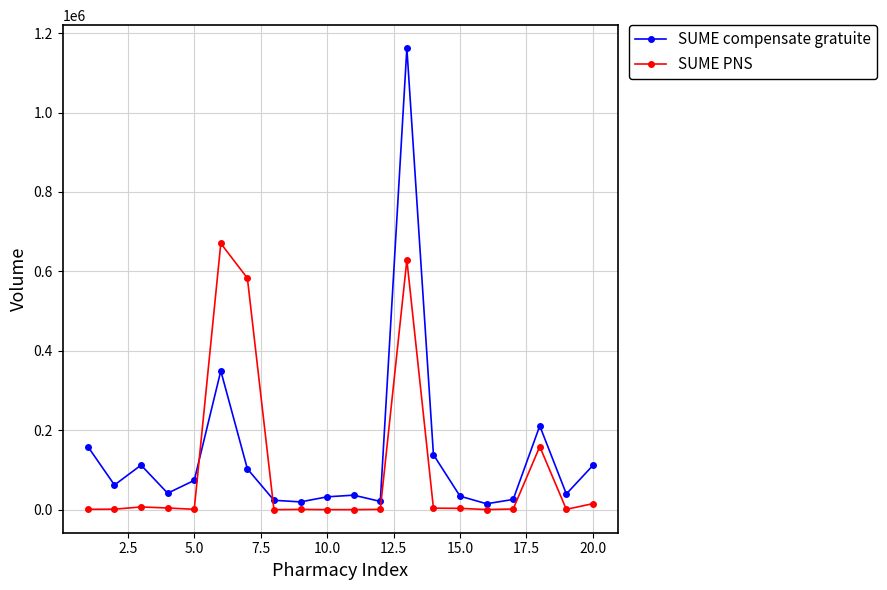

At how many categories does at least one series exceed 521767?

3